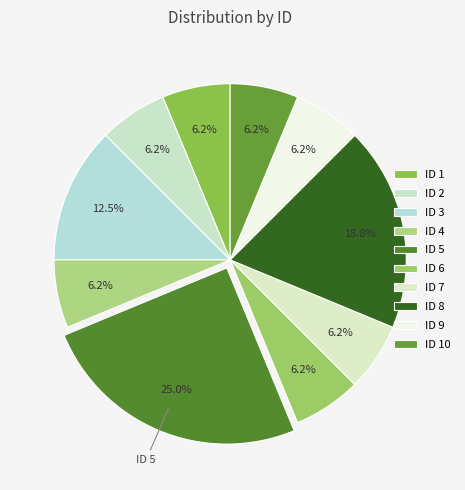

How many segments does this pie chart have?

10